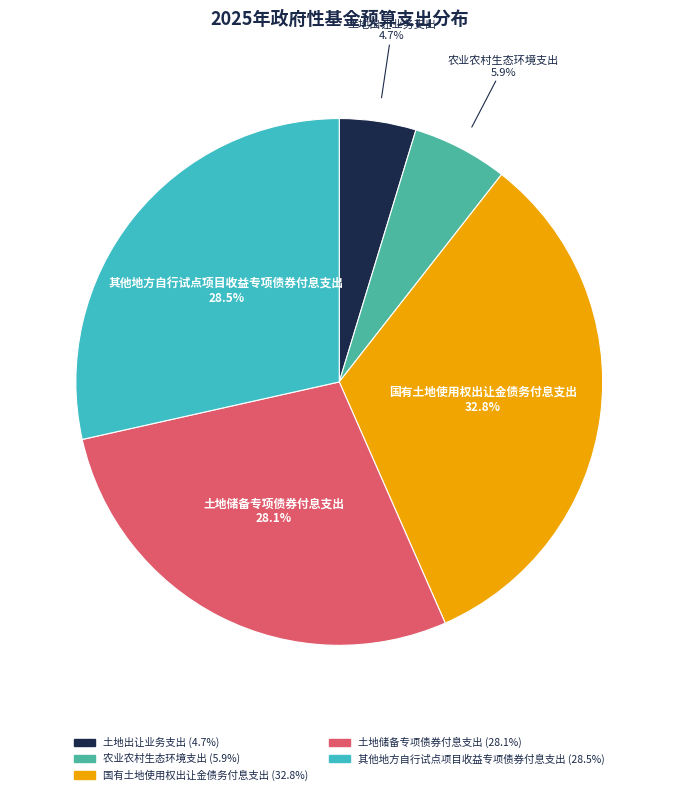

Is it true that 国有土地使用权出让金债务付息支出 is 33% of the pie?

True